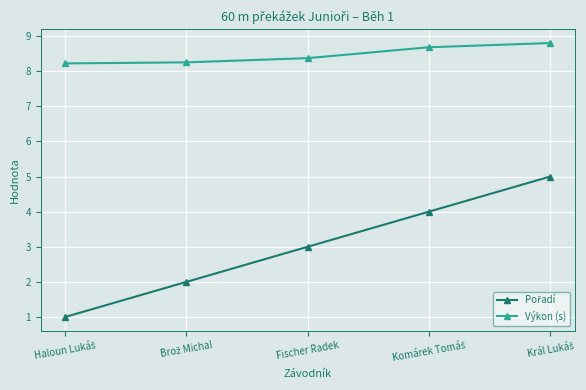

What is the spread (max minus min) of values at Fischer Radek?

5.4